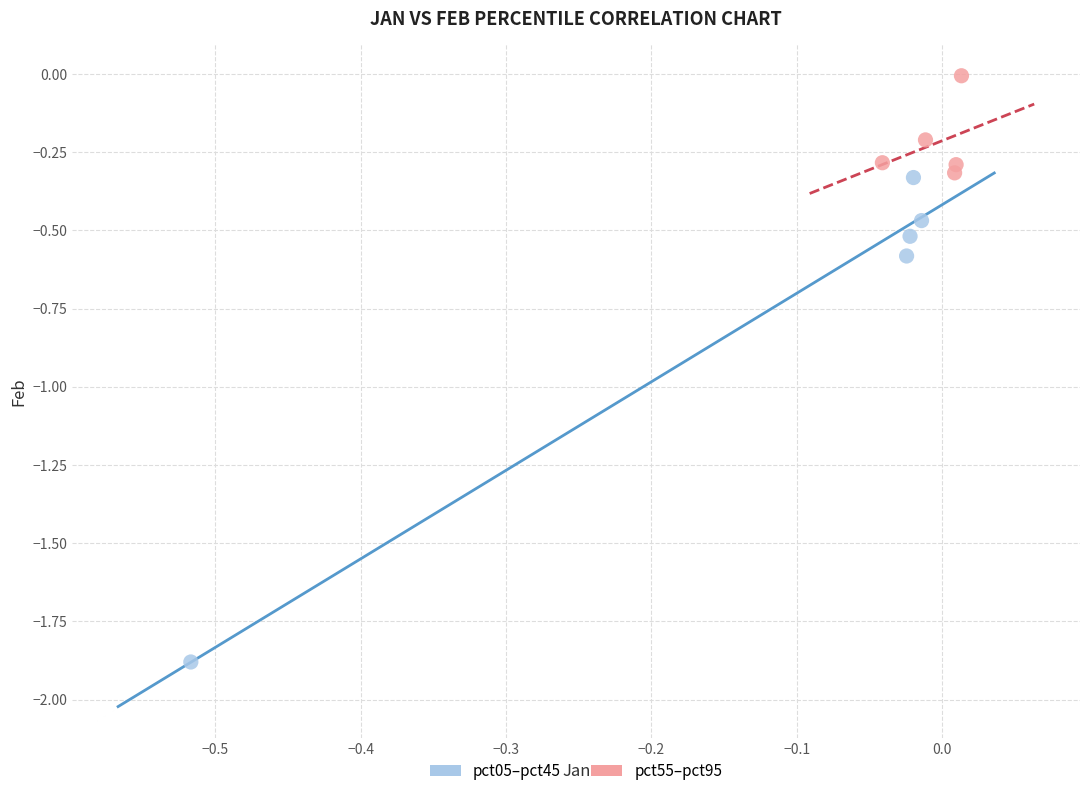

Which series has the largest Y range (max minus min)?

pct05–pct45